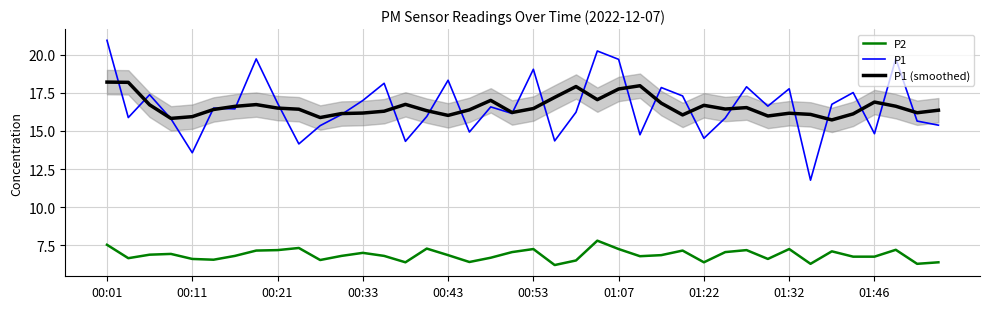

Count the number of categories in the chart.

40